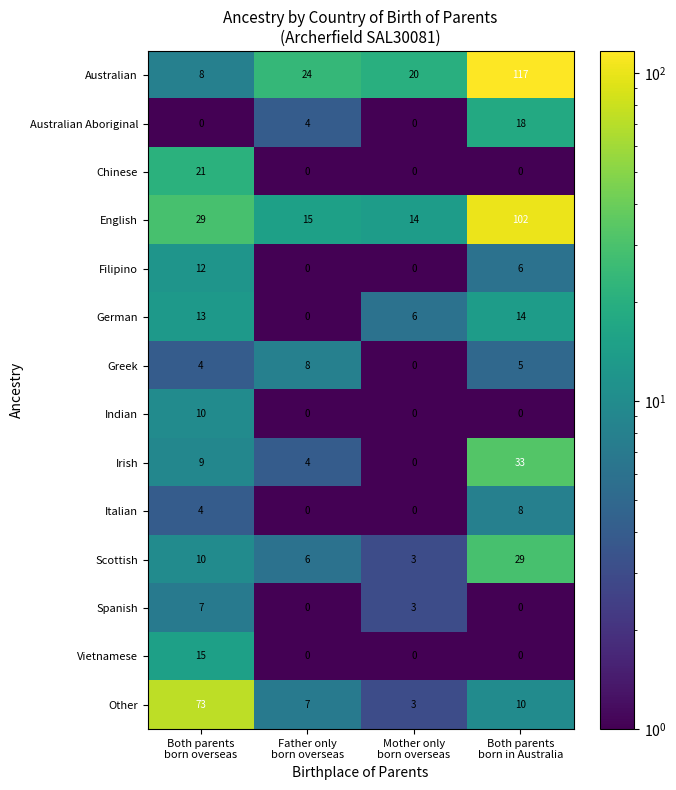

What is the total value across all series at Father only
born overseas?

68